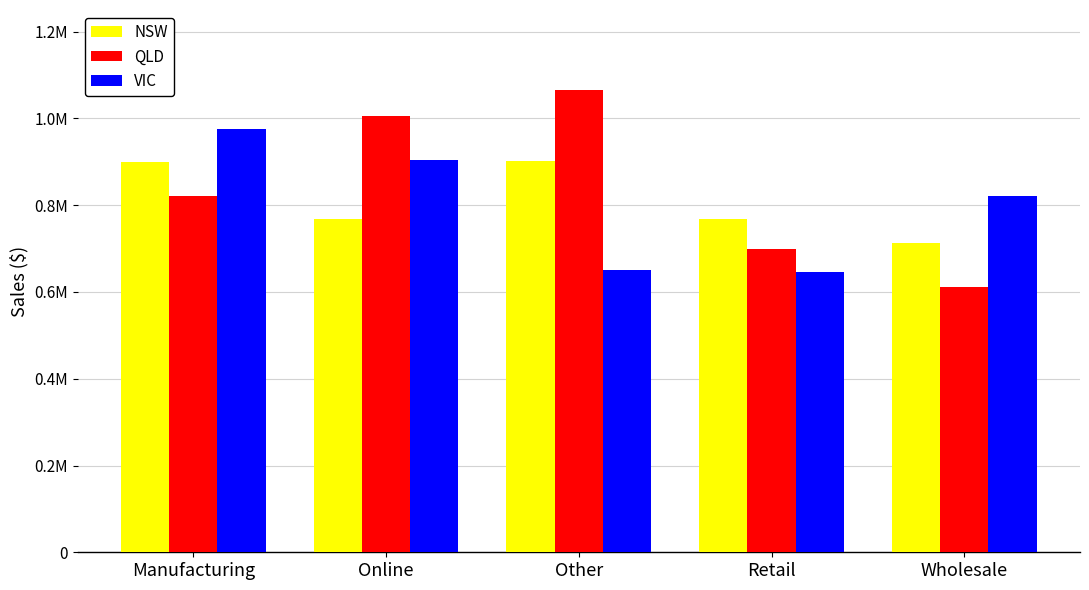

True or false: NSW has a value of 1281404.2 at Manufacturing.

False